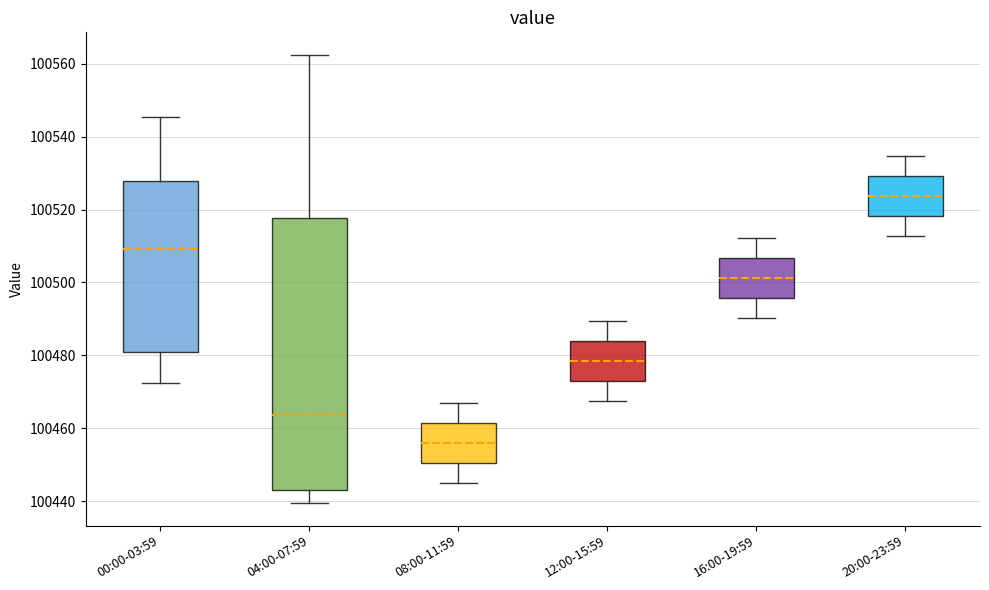

Reading left to right, read every box against the y-axis: the position of its median line, the range the box covers, and the ends of its whiskers. The values are not printed on the chart, so give them approximately, as read against the axis.

00:00-03:59: median 100510, box 100480 to 100528, whiskers 100472 to 100546
04:00-07:59: median 100464, box 100444 to 100518, whiskers 100440 to 100562
08:00-11:59: median 100456, box 100450 to 100462, whiskers 100446 to 100468
12:00-15:59: median 100478, box 100474 to 100484, whiskers 100468 to 100490
16:00-19:59: median 100502, box 100496 to 100506, whiskers 100490 to 100512
20:00-23:59: median 100524, box 100518 to 100530, whiskers 100512 to 100534